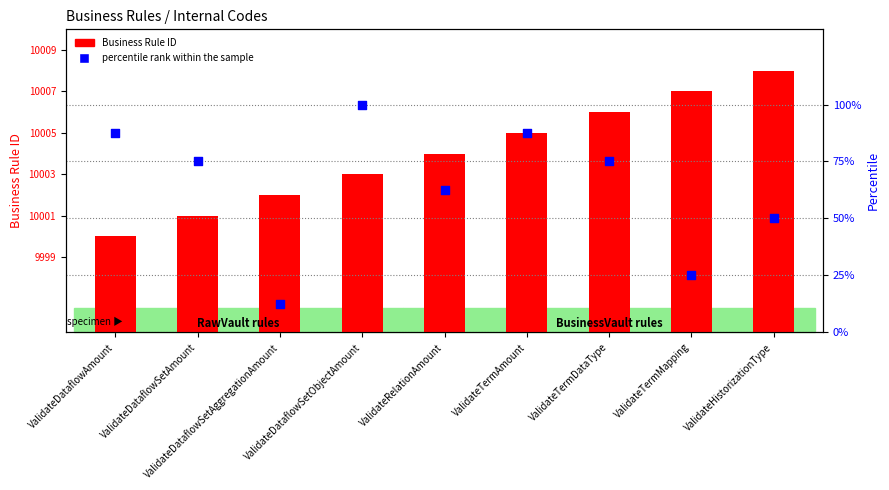

At which category is the sum across all series the highest?

ValidateDataflowSetObjectAmount